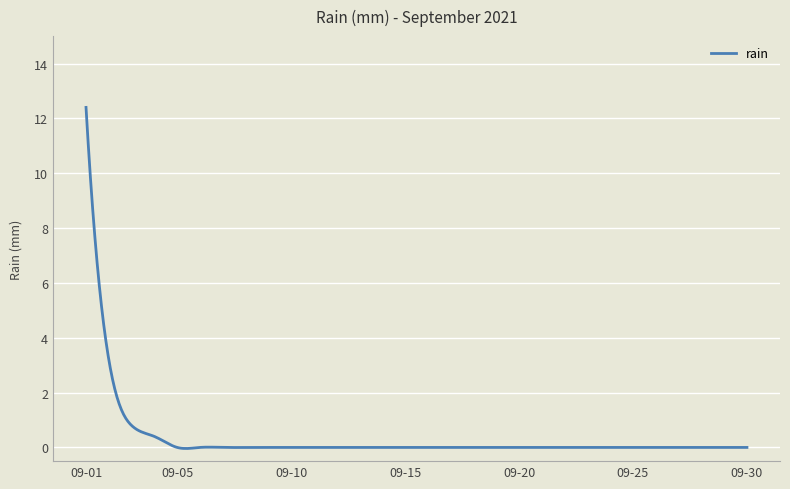

What is the maximum value shown in the chart?

12.4